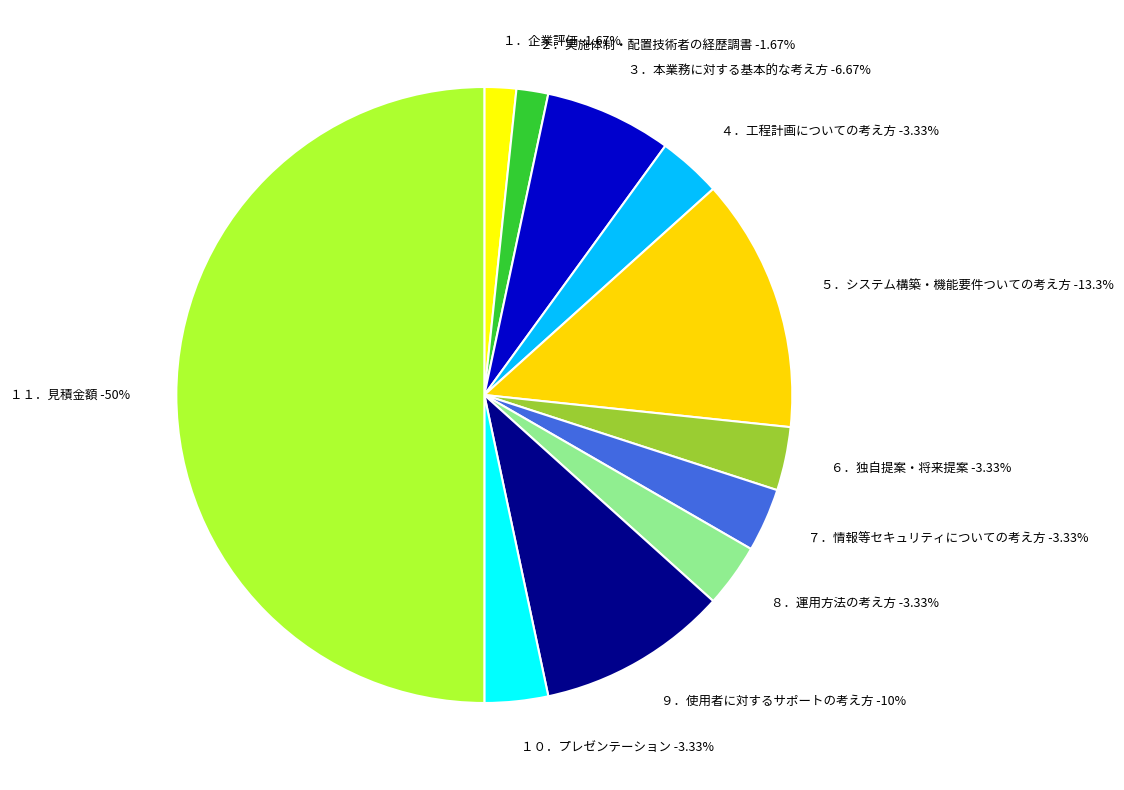

True or false: １．企業評価 accounts for 11% of the total.

False